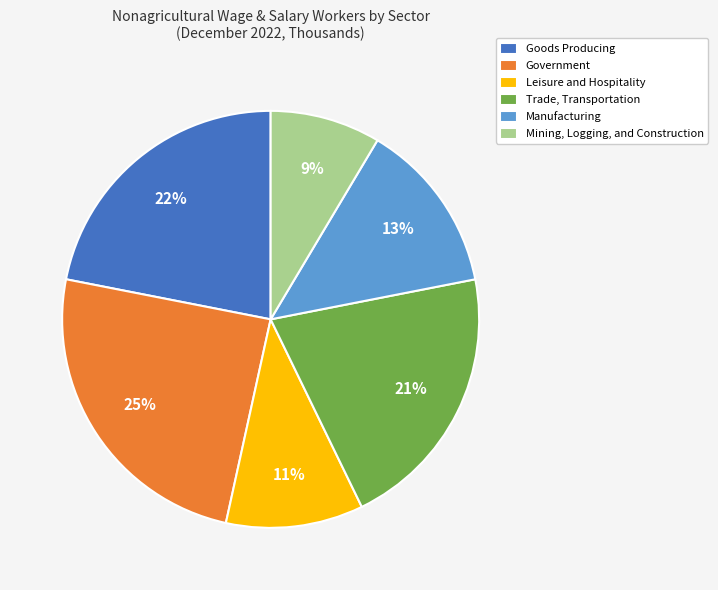

To the nearest percent, what is the average slice percentage?

17%